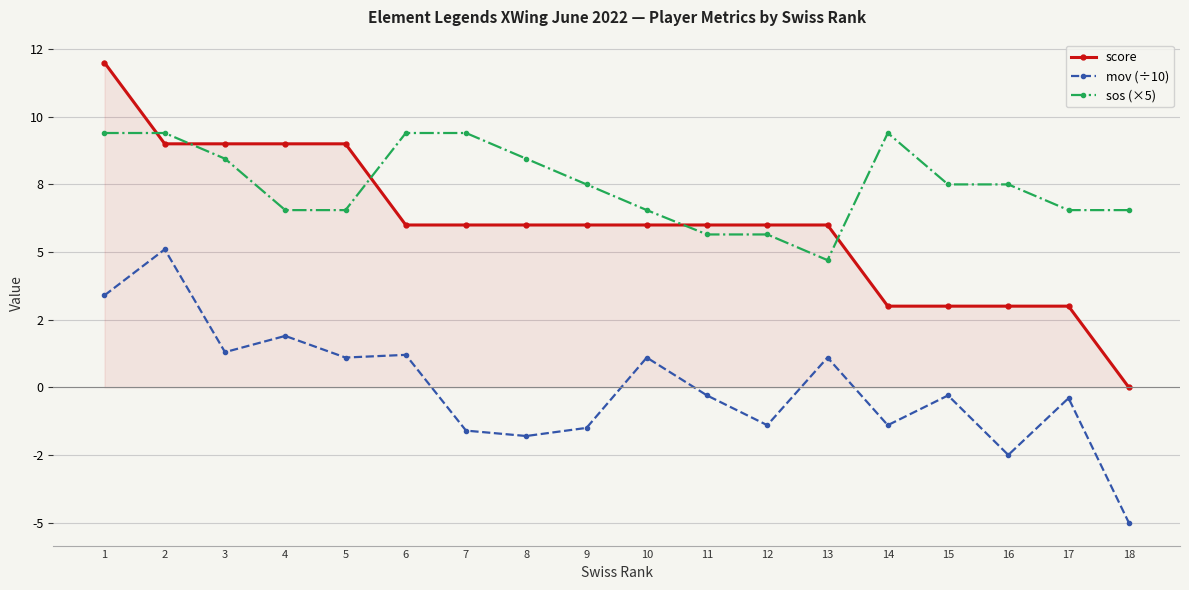

What is the difference between the highest and lowest values at 11?

6.3